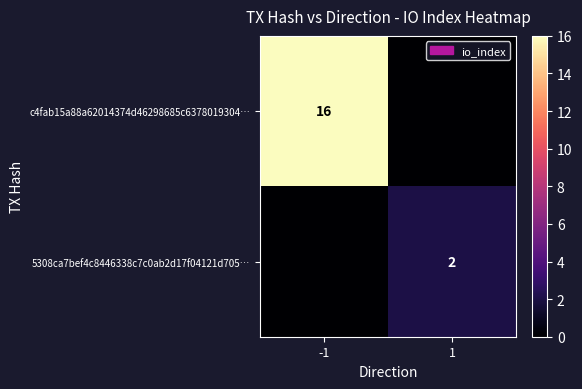

The c4fab15a88a62014374d46298685c6378019304… series shows 11 at -1. True or false?

False